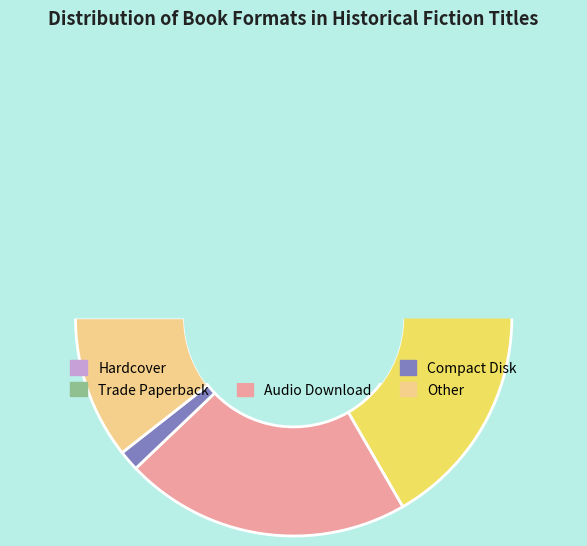

Does Hardcover account for over 50% of the chart?

No